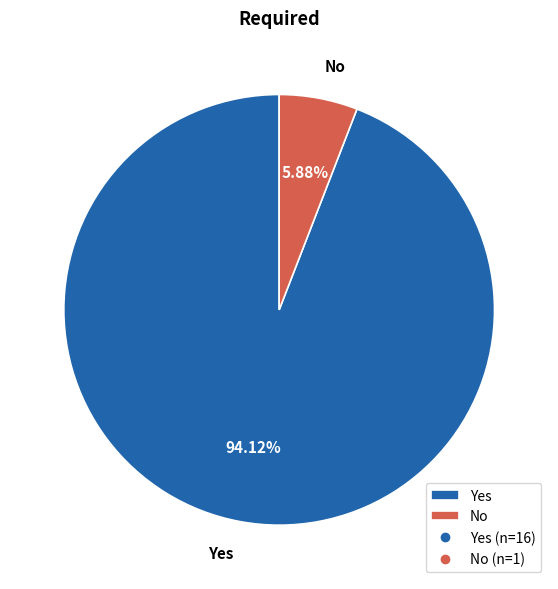

To the nearest percent, what percentage of the pie is Yes?

94%